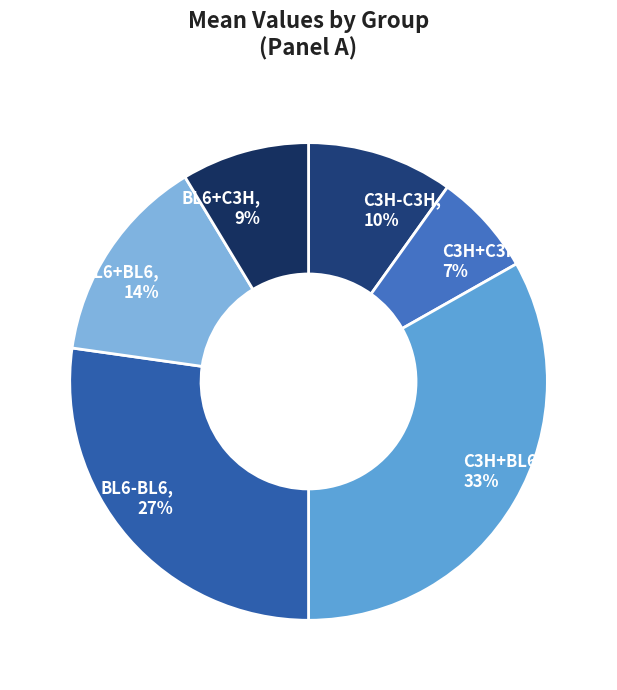

How many slices are in this pie chart?

6